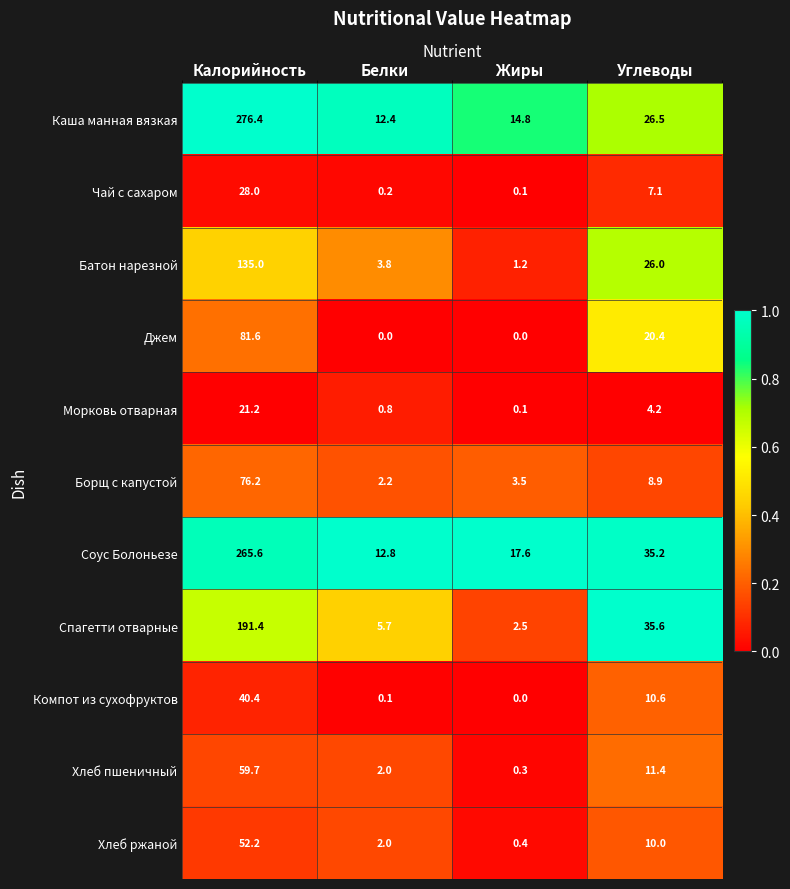

List the labels in order of Соус Болоньезе value, largest first.

Калорийность, Углеводы, Жиры, Белки